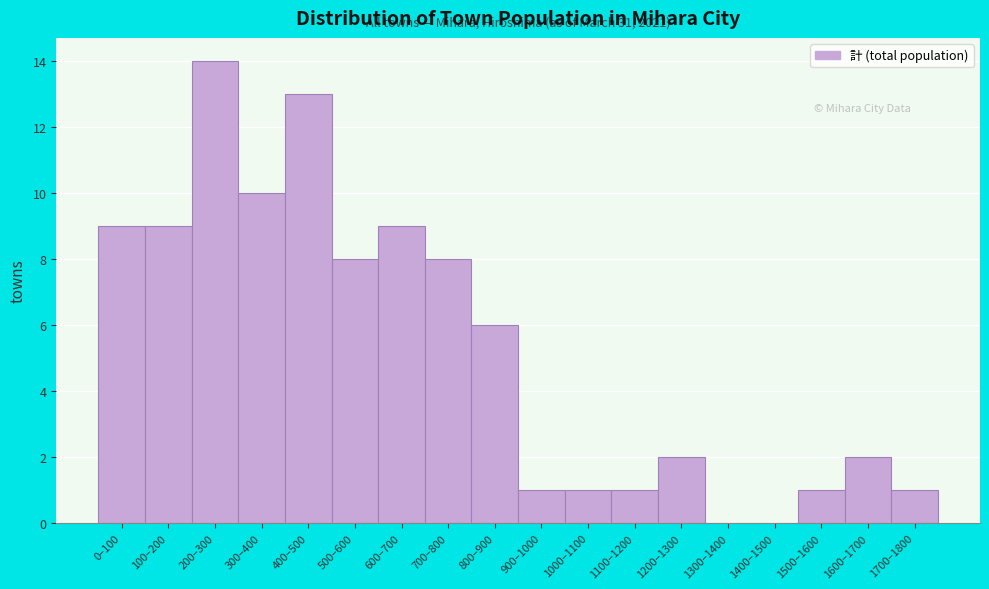

Reading left to right, what are all the values shown in this chart?

0–100=9	100–200=9	200–300=14	300–400=10	400–500=13	500–600=8	600–700=9	700–800=8	800–900=6	900–1000=1	1000–1100=1	1100–1200=1	1200–1300=2	1300–1400=0	1400–1500=0	1500–1600=1	1600–1700=2	1700–1800=1